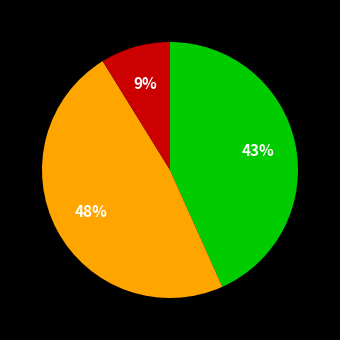

How many slices are in this pie chart?

3